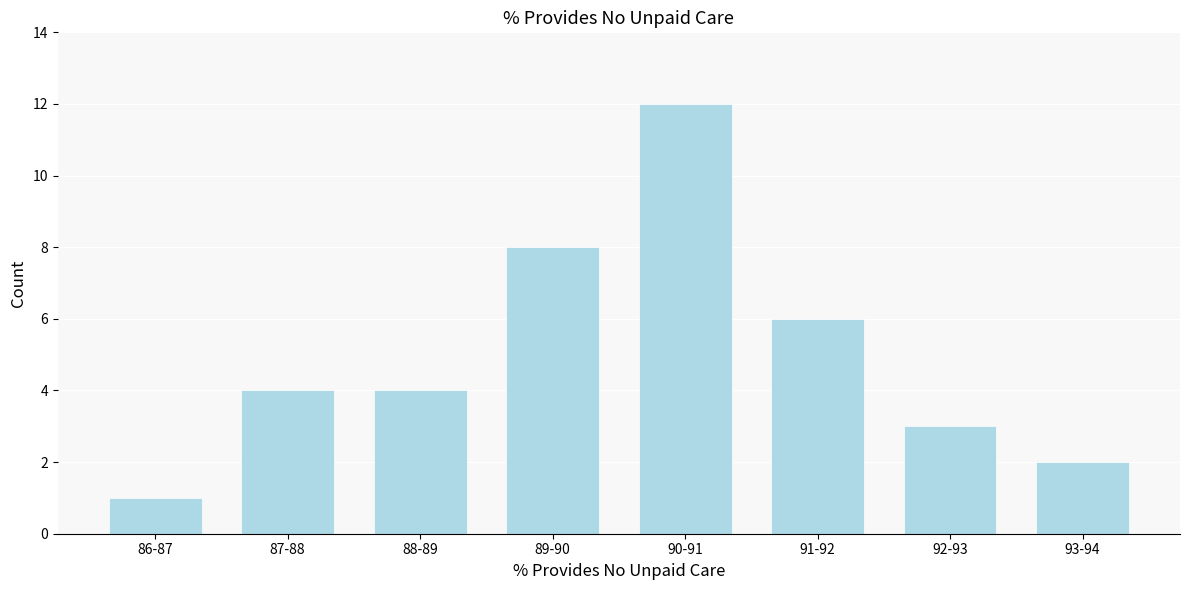

Reading left to right, transcribe all the data shown in this chart.

1	4	4	8	12	6	3	2